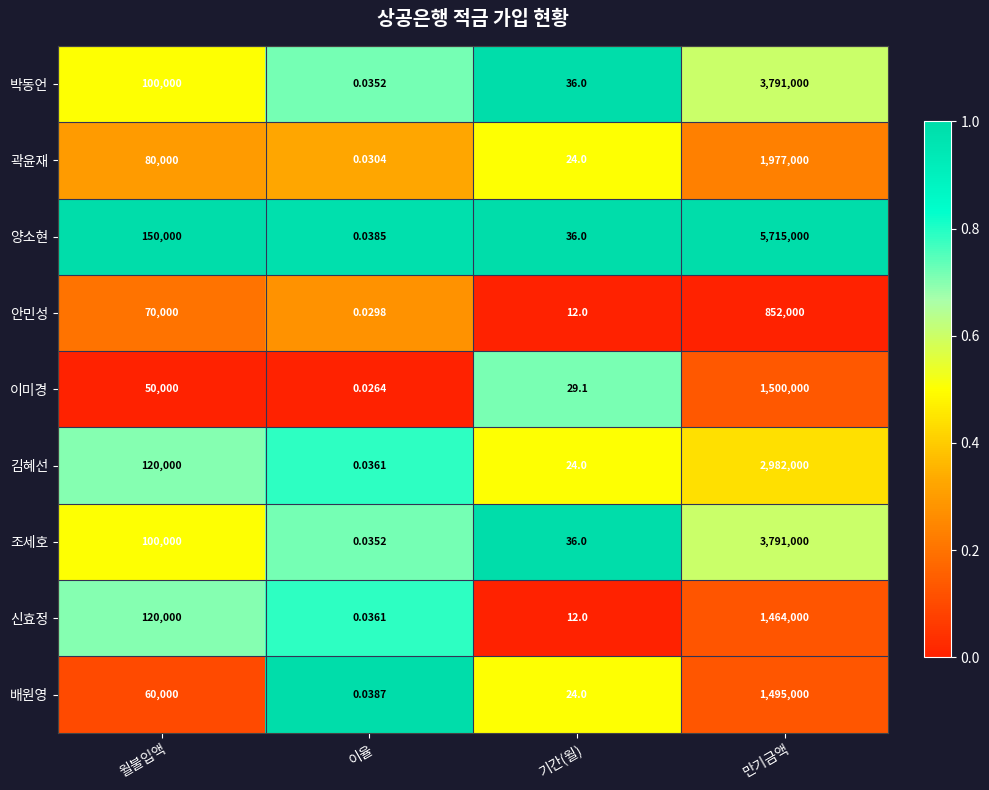

Where is 양소현 nearest to the value 2857500?

월불입액